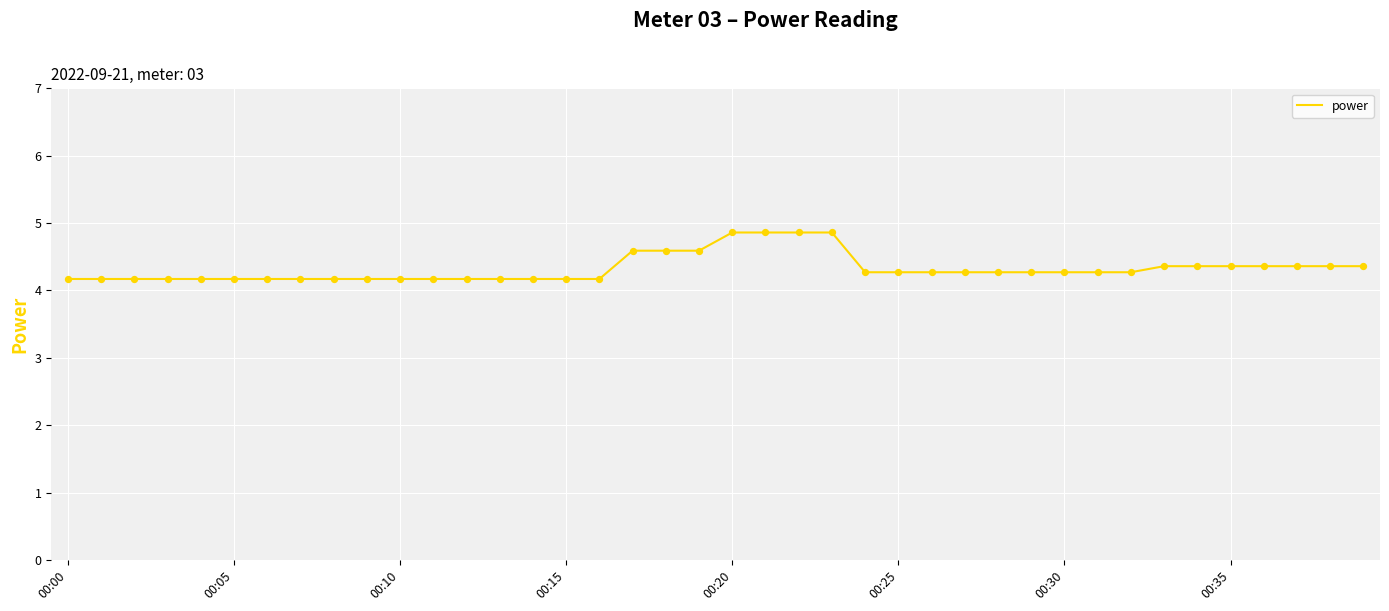

What is the smallest value displayed?

4.2